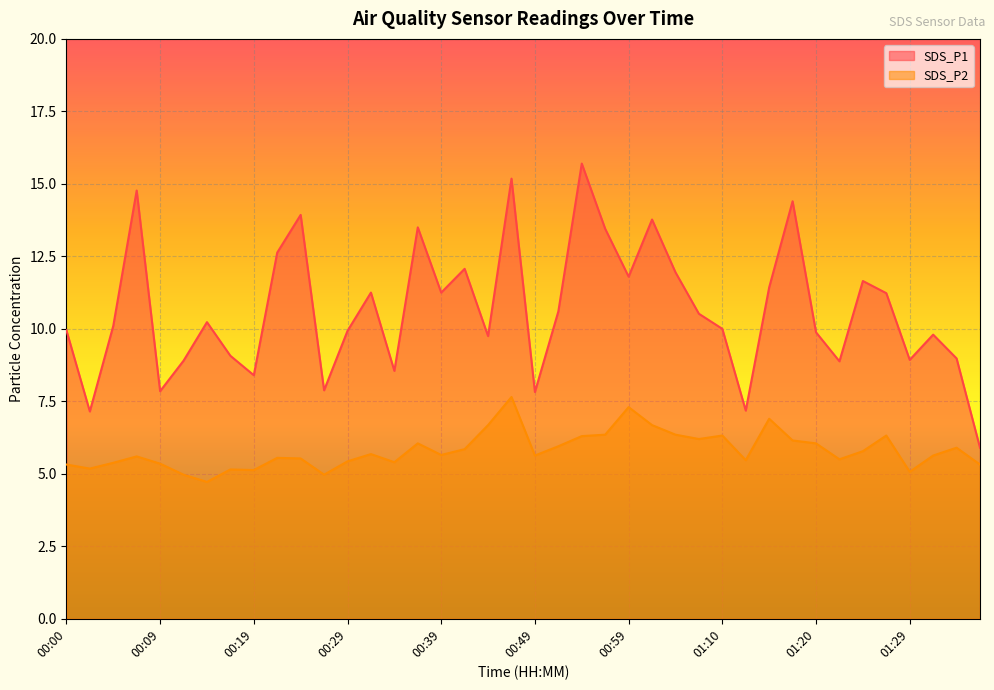

What is the difference between the maximum and minimum values in the SDS_P1 series?

9.8